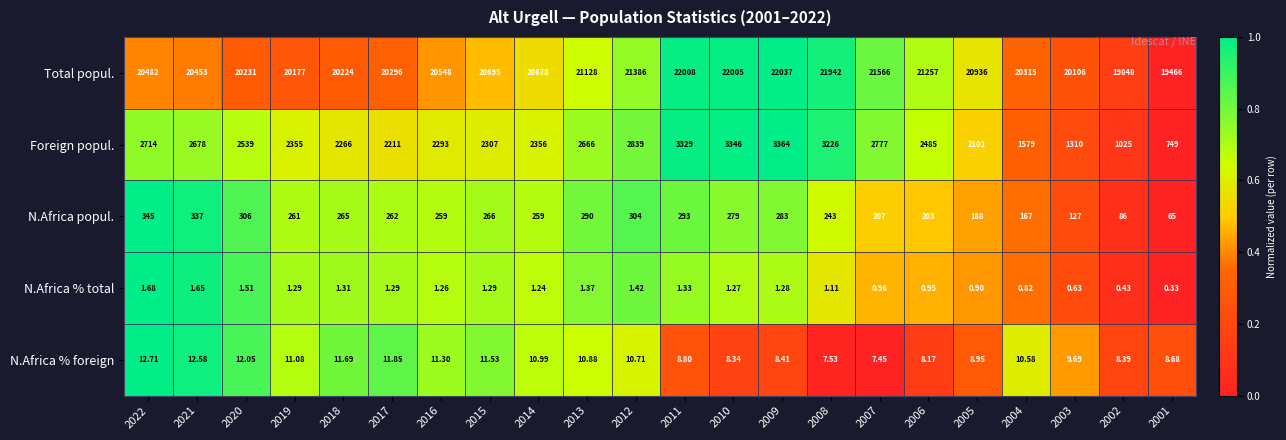

Rank the series by their maximum value, from highest to lowest.

Total popul., Foreign popul., N.Africa popul., N.Africa % foreign, N.Africa % total